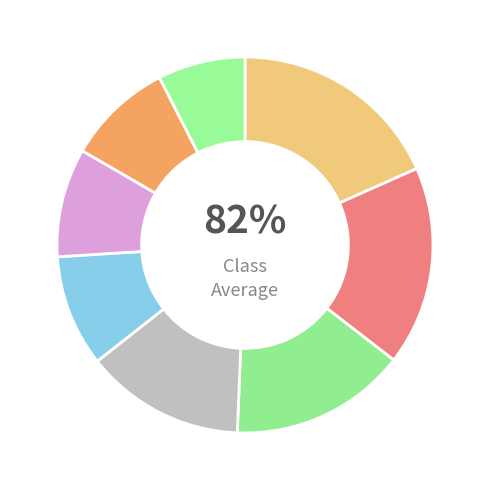

Do Manager, Marketing and Associate Graphics Designer together represent more than half of the pie?

No